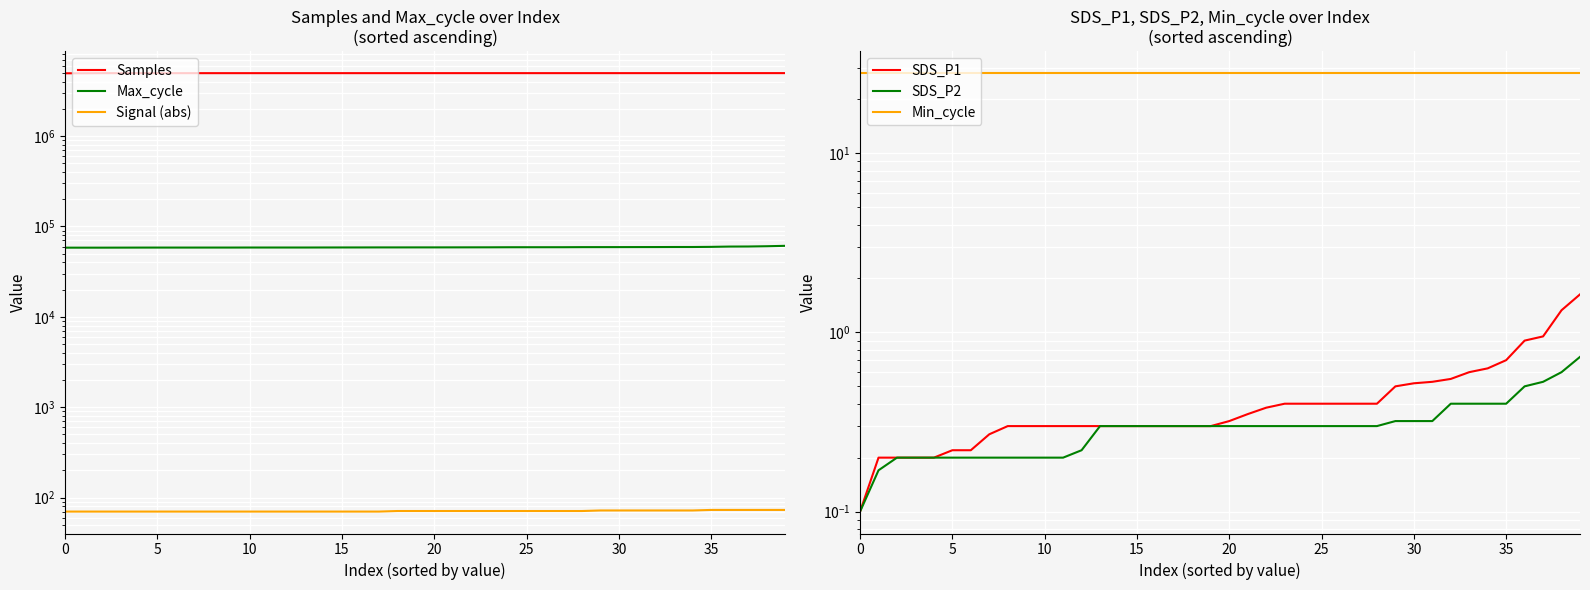

What are all the series names shown in the legend?

Samples, Max_cycle, Signal (abs), SDS_P1, SDS_P2, Min_cycle